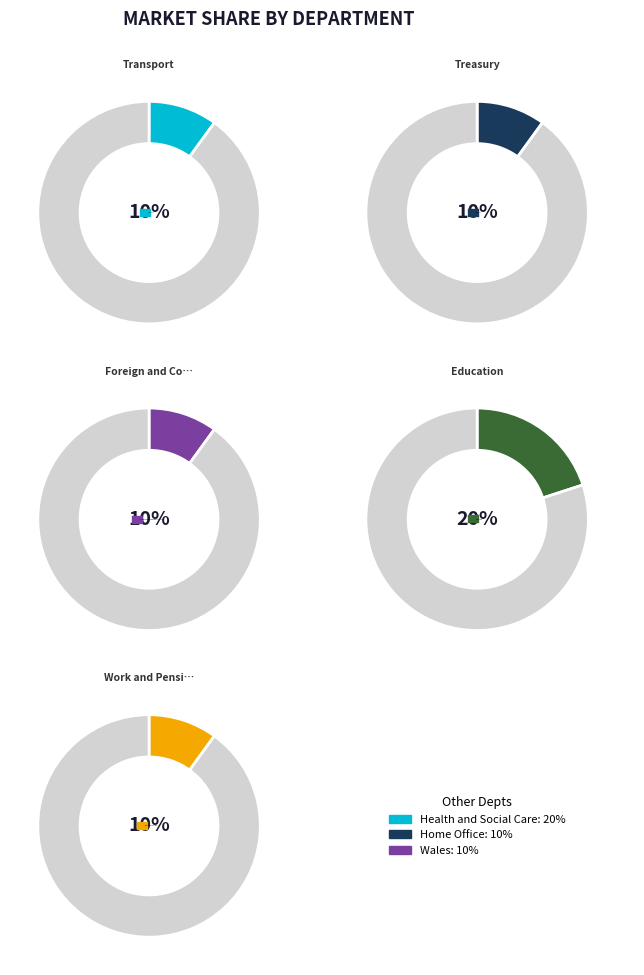

What is the smallest slice in the pie chart?

Transport